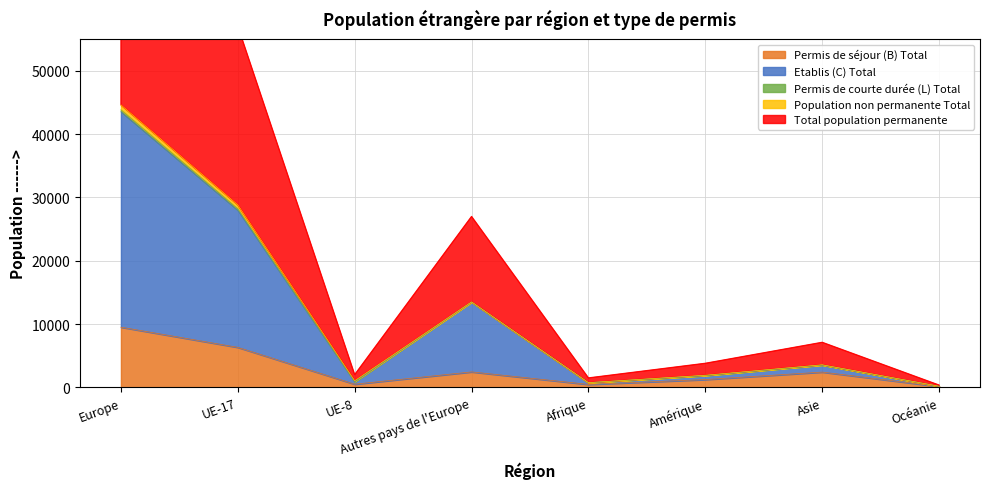

At which label does Permis de séjour (B) Total reach its minimum?

Océanie